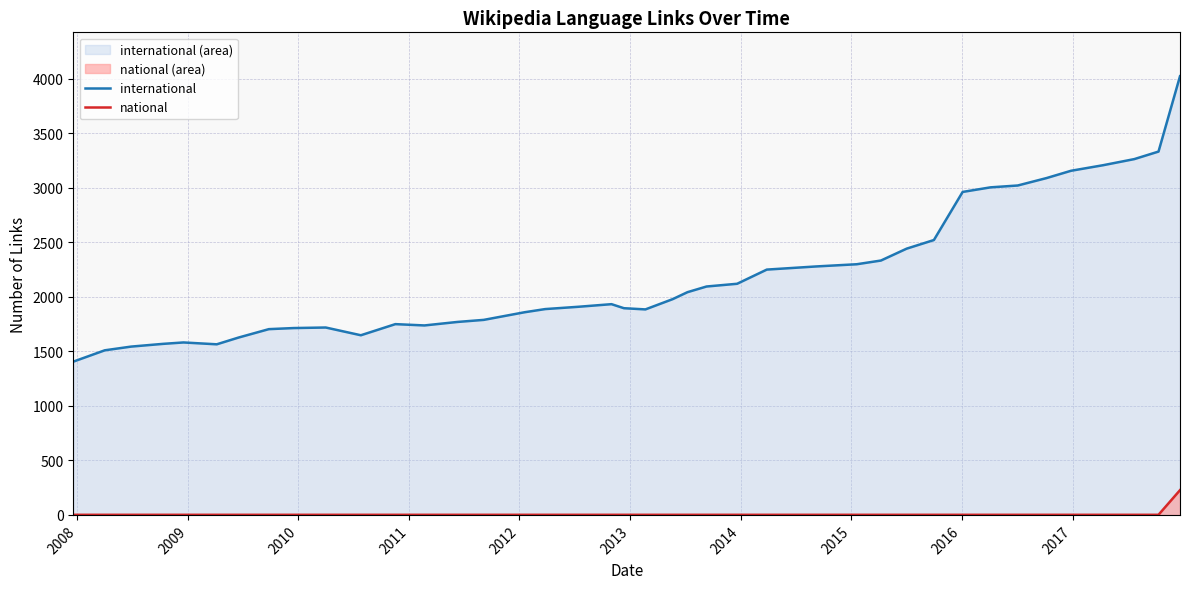

Which series has the largest range (max minus min)?

international